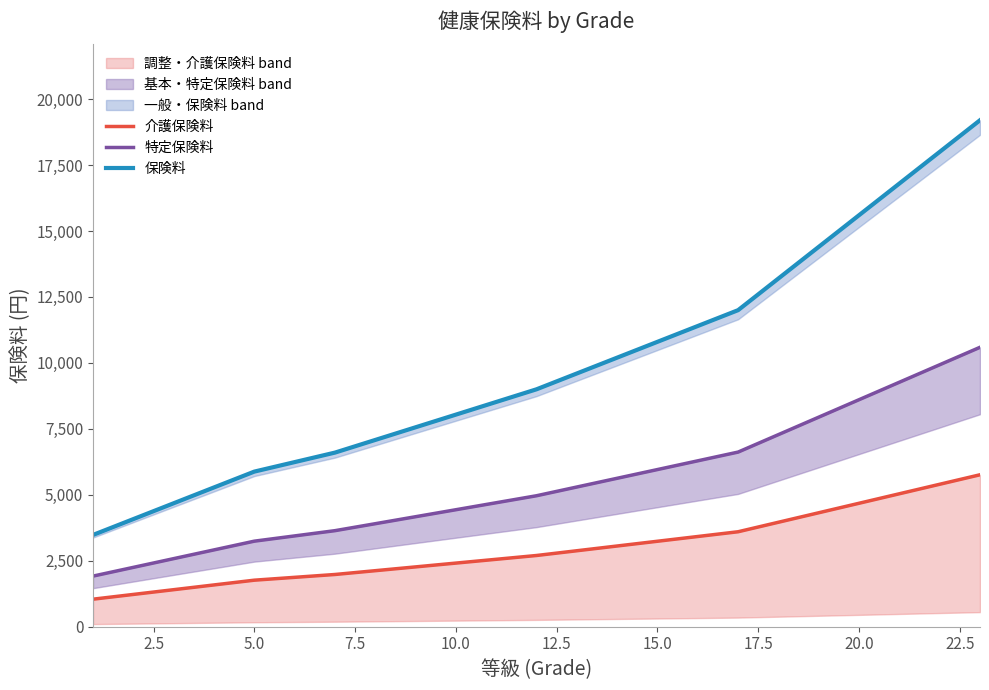

The 保険料 series shows 2210 at 10.0. True or false?

False